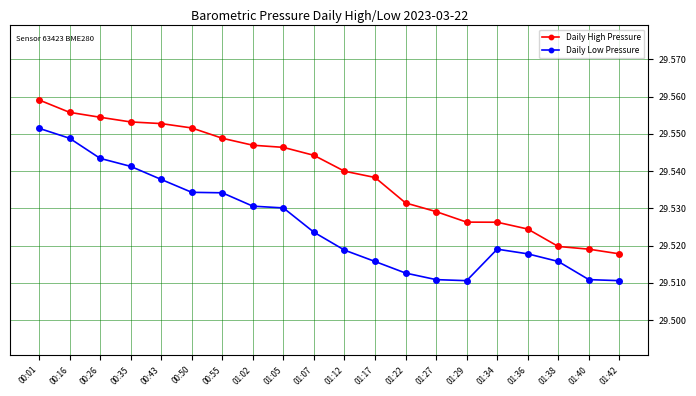

True or false: Daily Low Pressure has more than 0 interior local peaks.

True